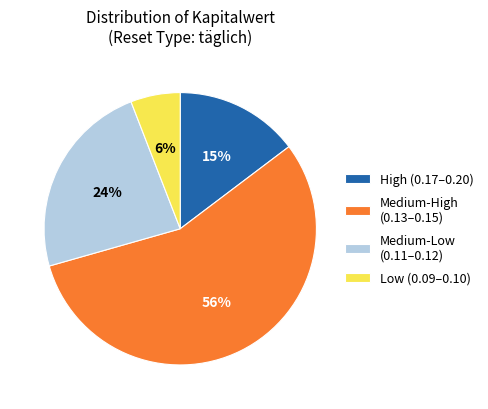

Do Medium-Low (0.11–0.12) and High (0.17–0.20) together represent more than half of the pie?

No